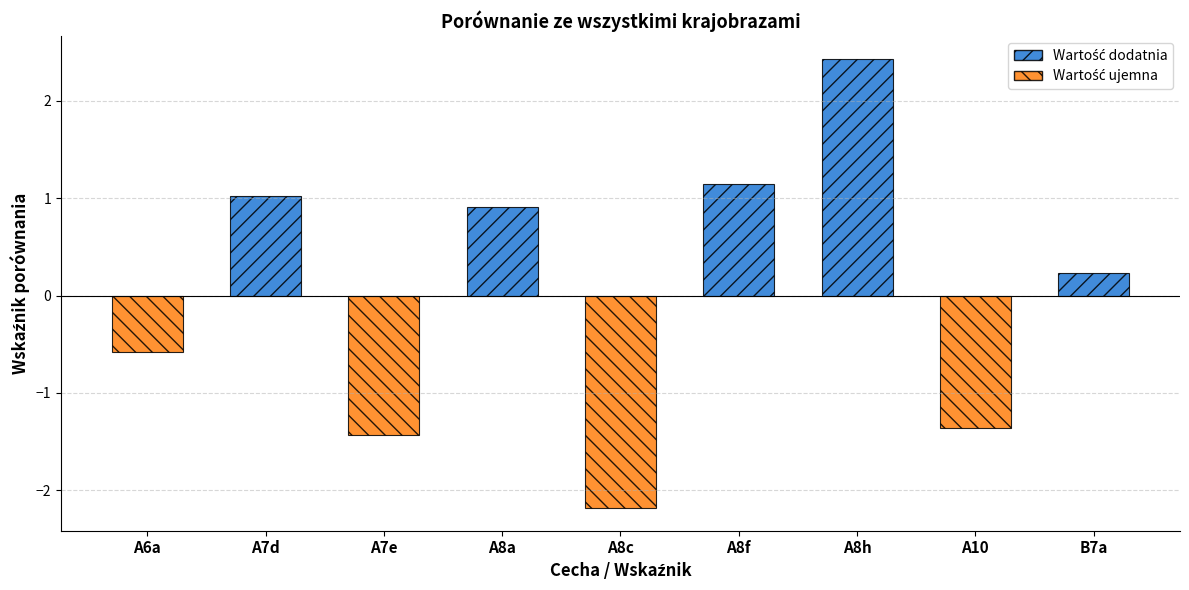

Does the chart contain any negative values?

Yes